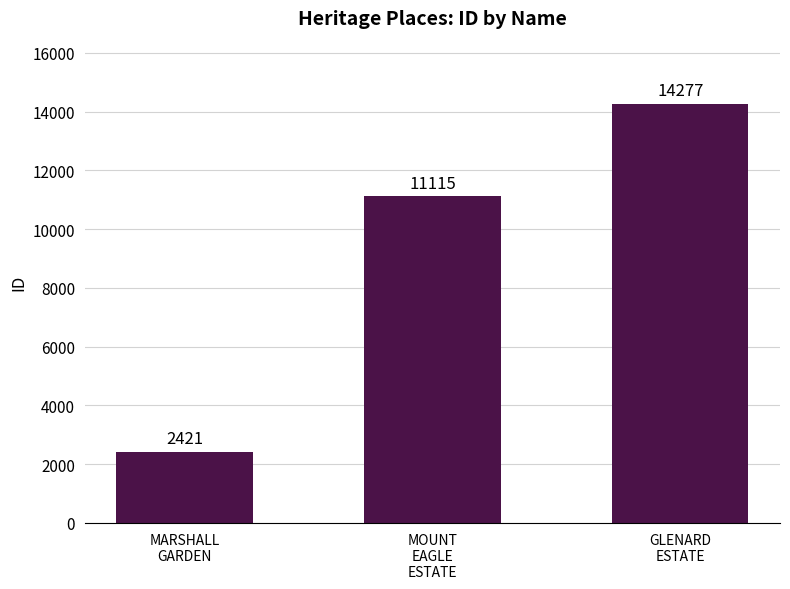

Reading right to left, list all the values displayed in this chart.

14277	11115	2421